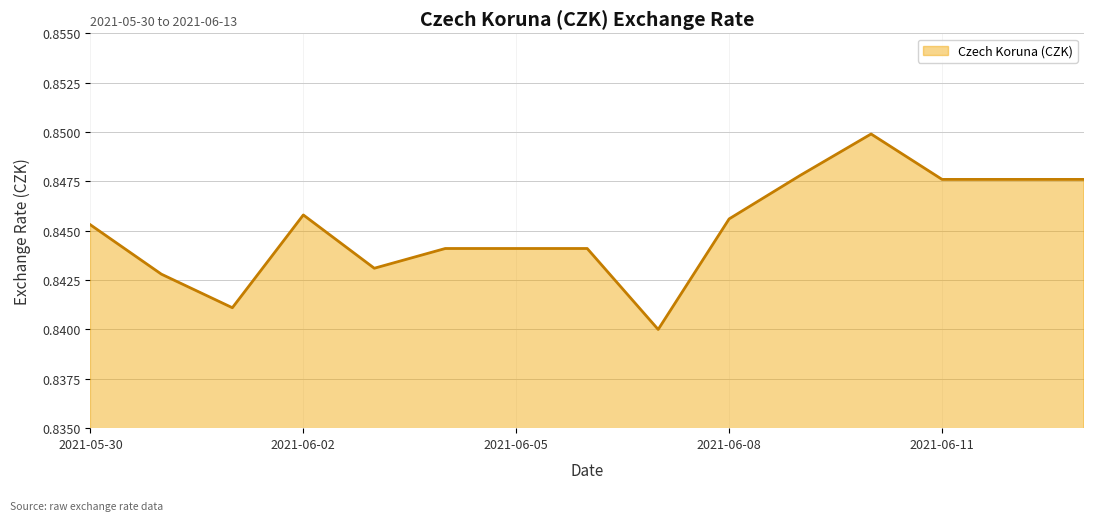

What is the average value?

0.8